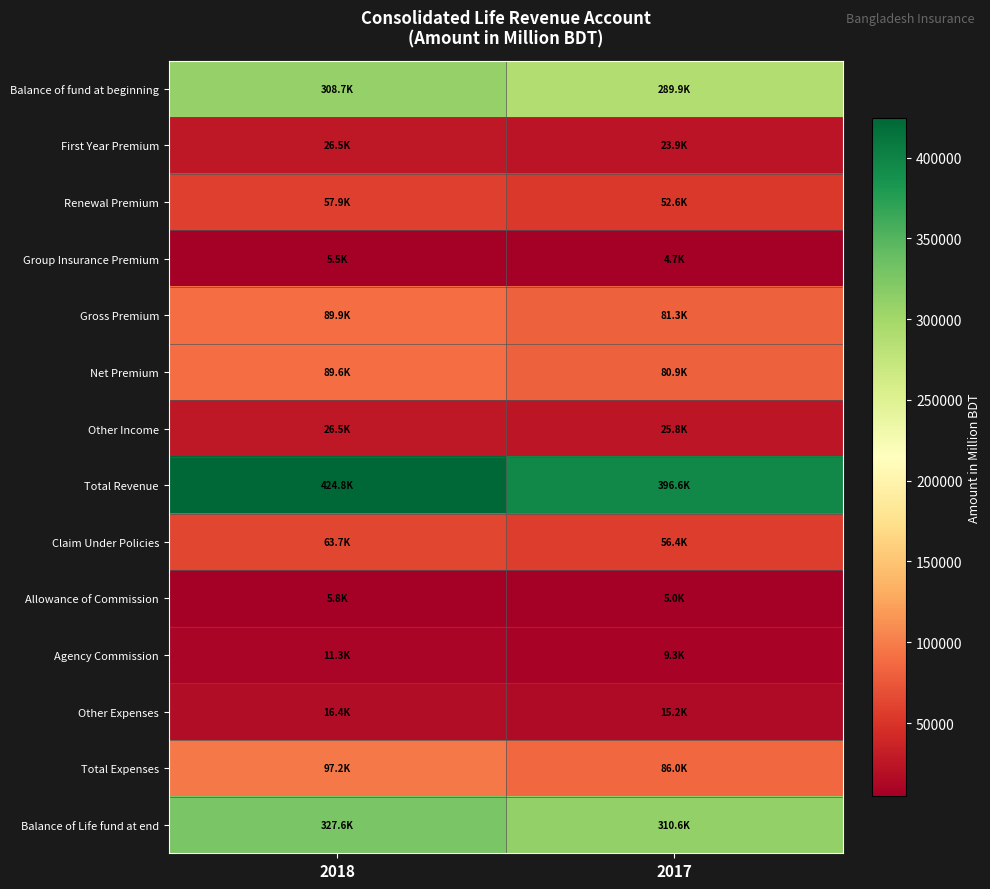

What is the total value across all series at 2018?

1551259.0